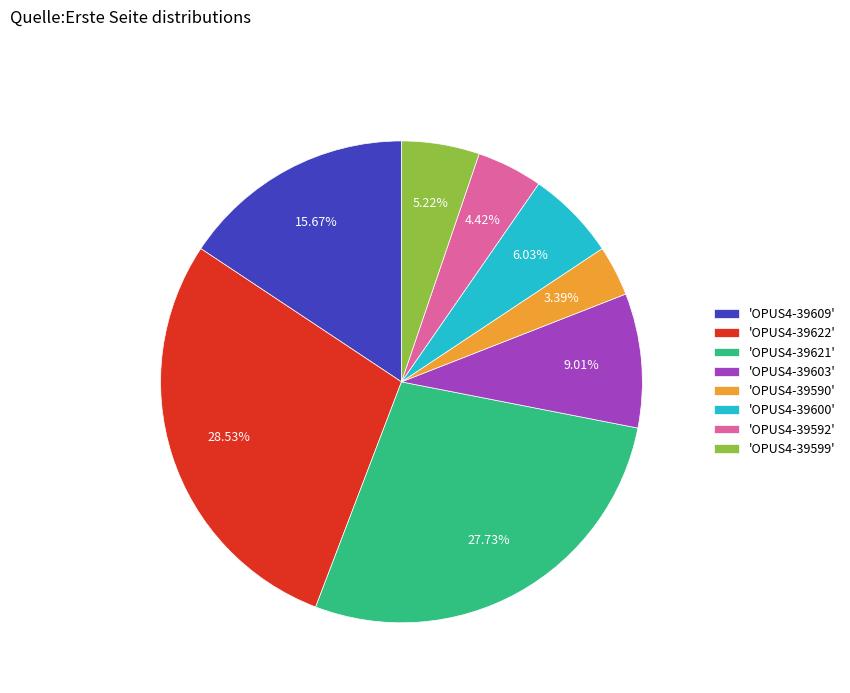

Rank the categories by value from lowest to highest.

'OPUS4-39590', 'OPUS4-39592', 'OPUS4-39599', 'OPUS4-39600', 'OPUS4-39603', 'OPUS4-39609', 'OPUS4-39621', 'OPUS4-39622'